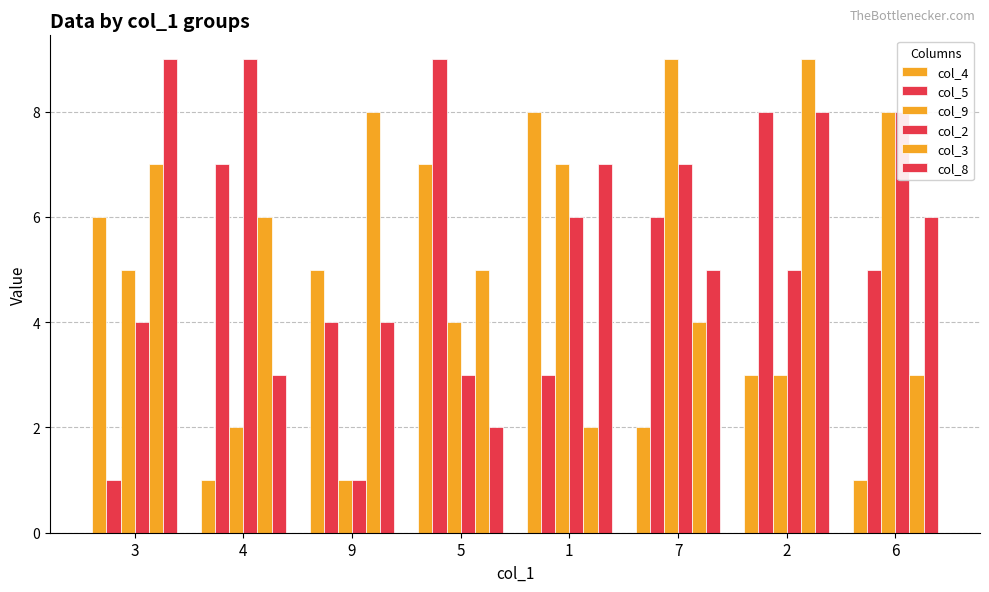

What is the total value across all series at 3?

32